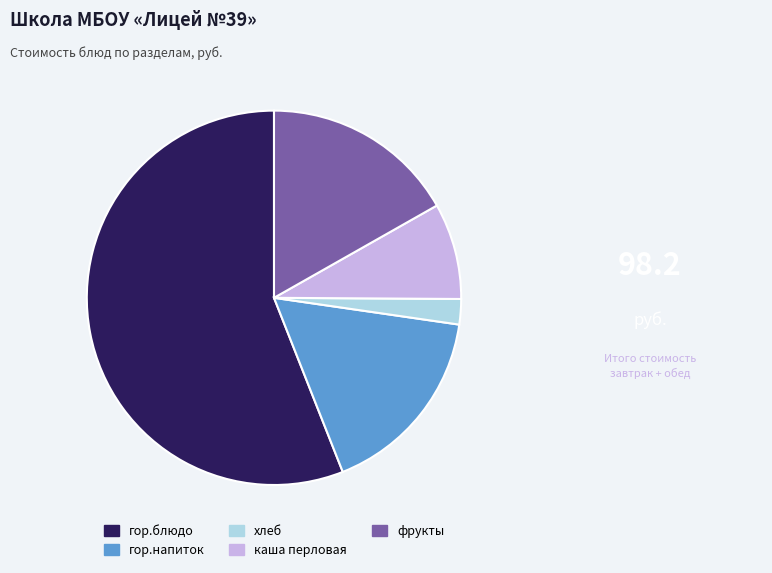

Approximately how many times larger is the value at фрукты compared to каша перловая?

2.0